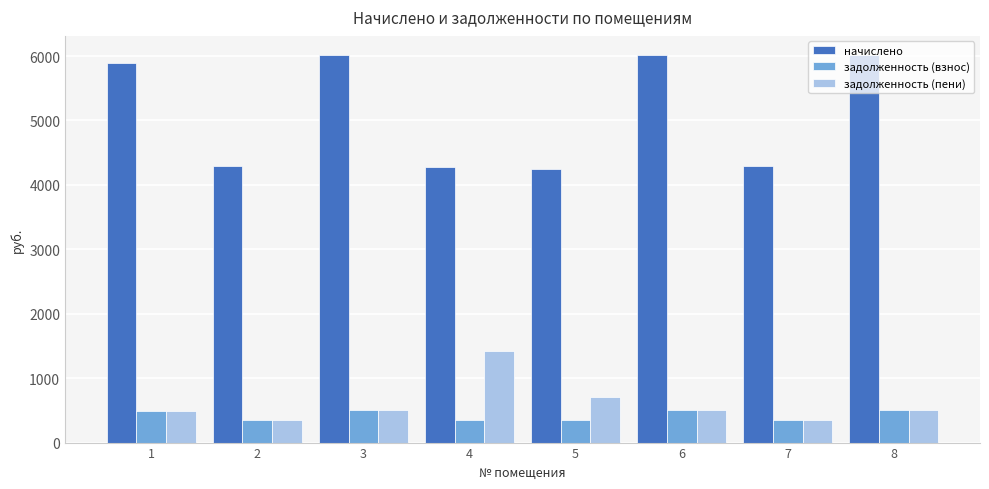

How many groups of bars are there?

8